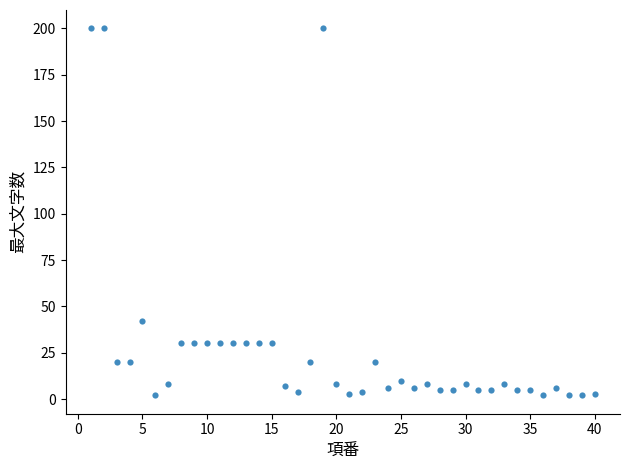

What Y value in the scatter plot is closest to 101?

42